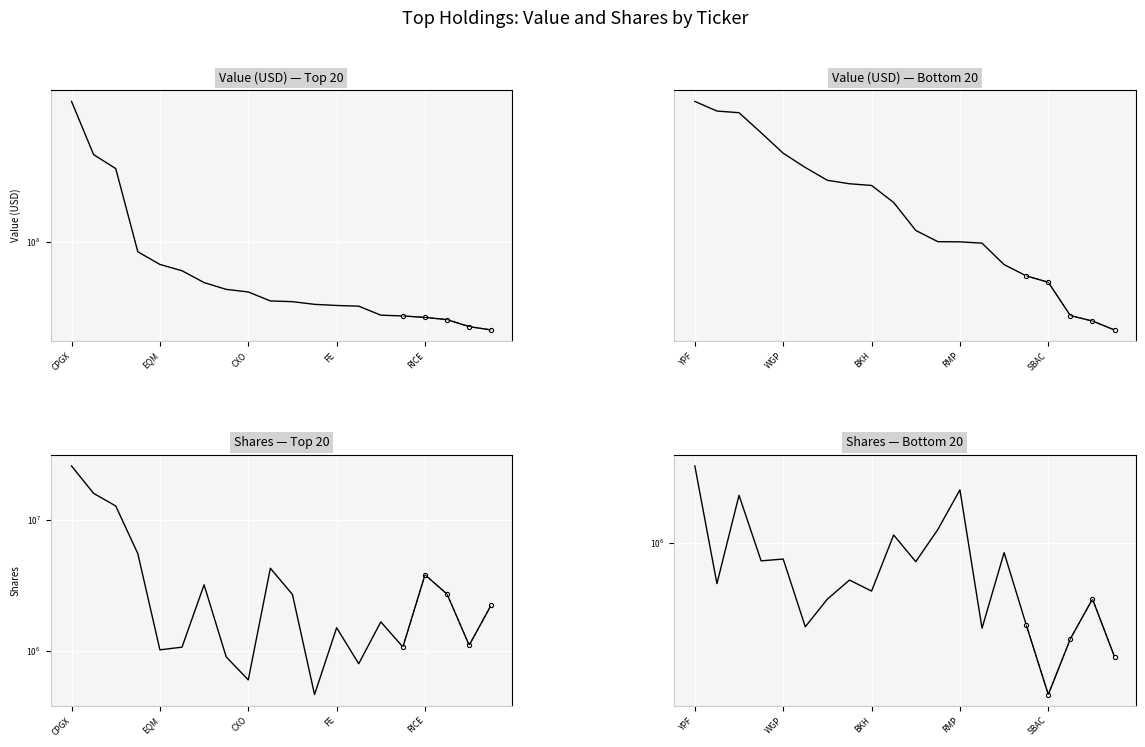

What is the value of the Shares or principal amount point at the 12th from the left?

1150000